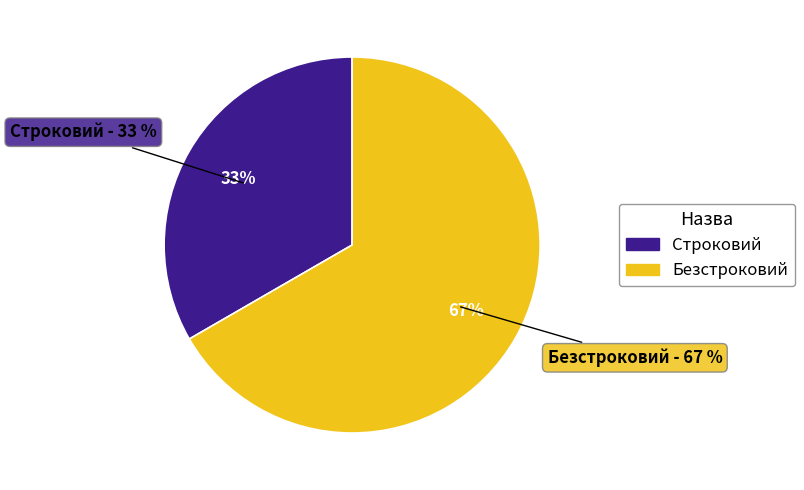

Combined, what portion of the pie is Безстроковий and Строковий?

100.0%